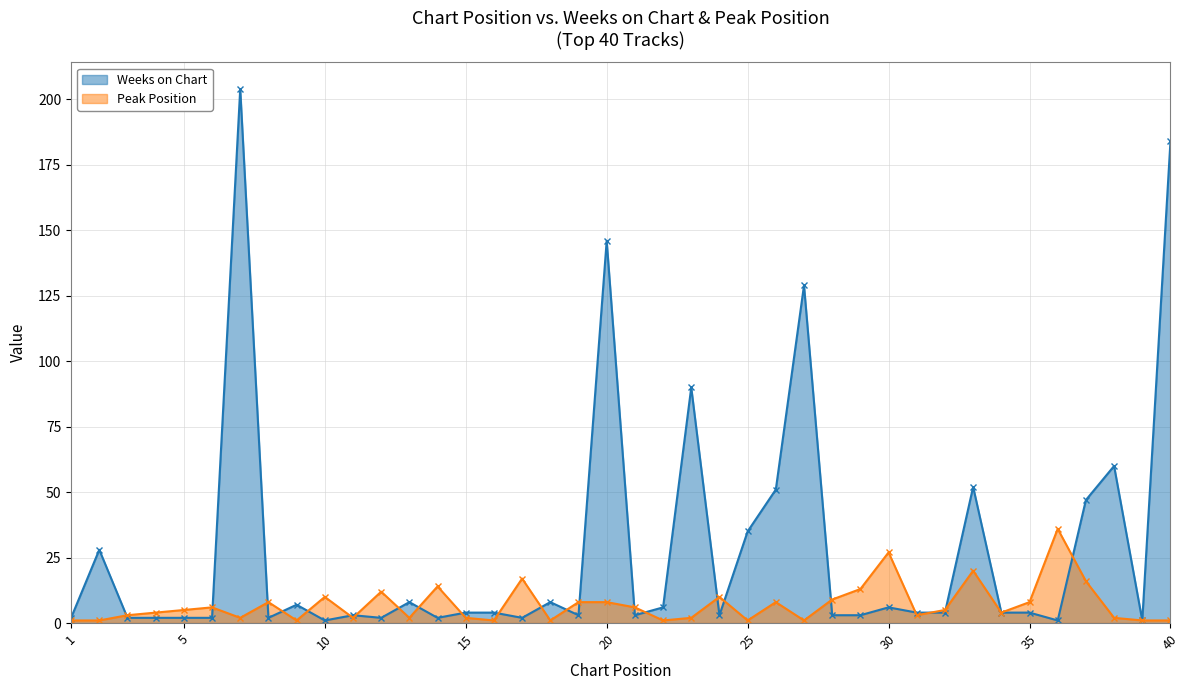

At which category does Weeks on Chart reach its first local peak?

2